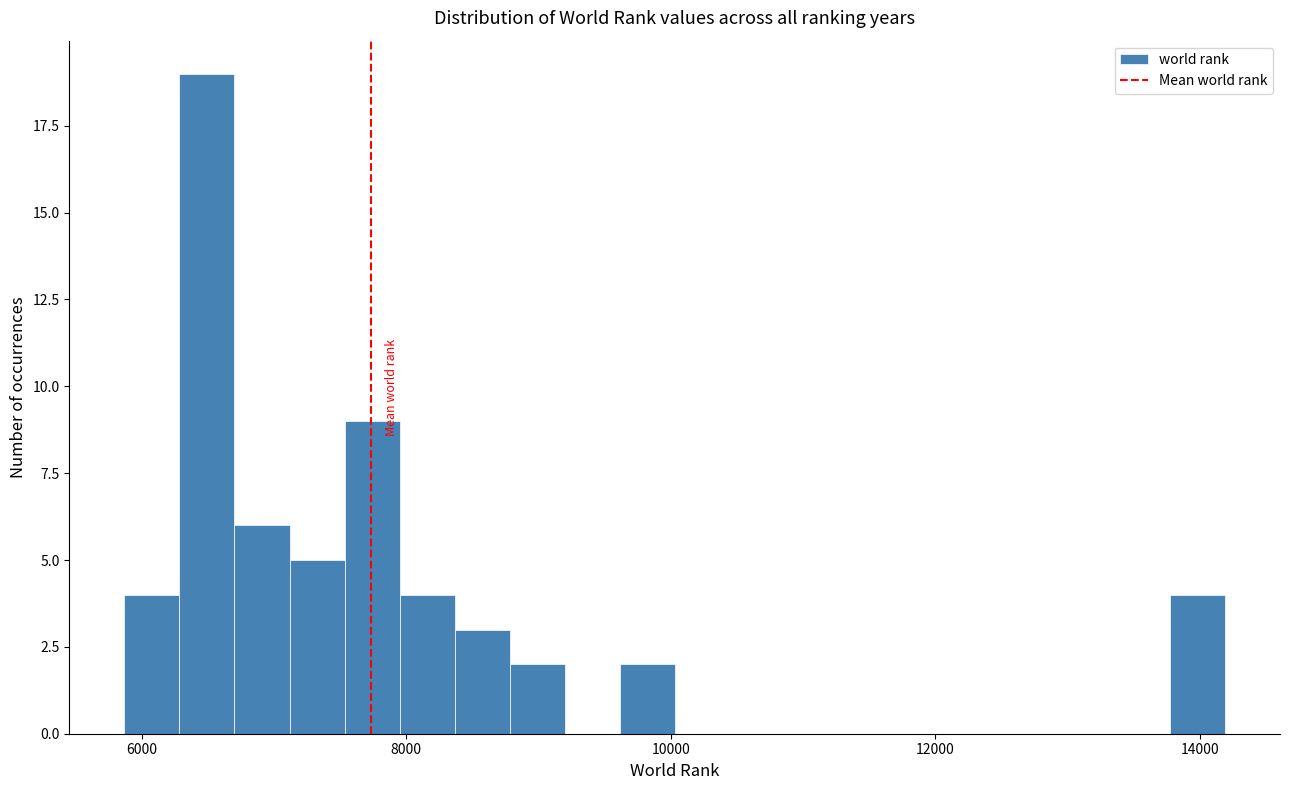

Around what value on the x-axis is the tallest bar? Give the approximate position of its centre, as read against the axis.

6400